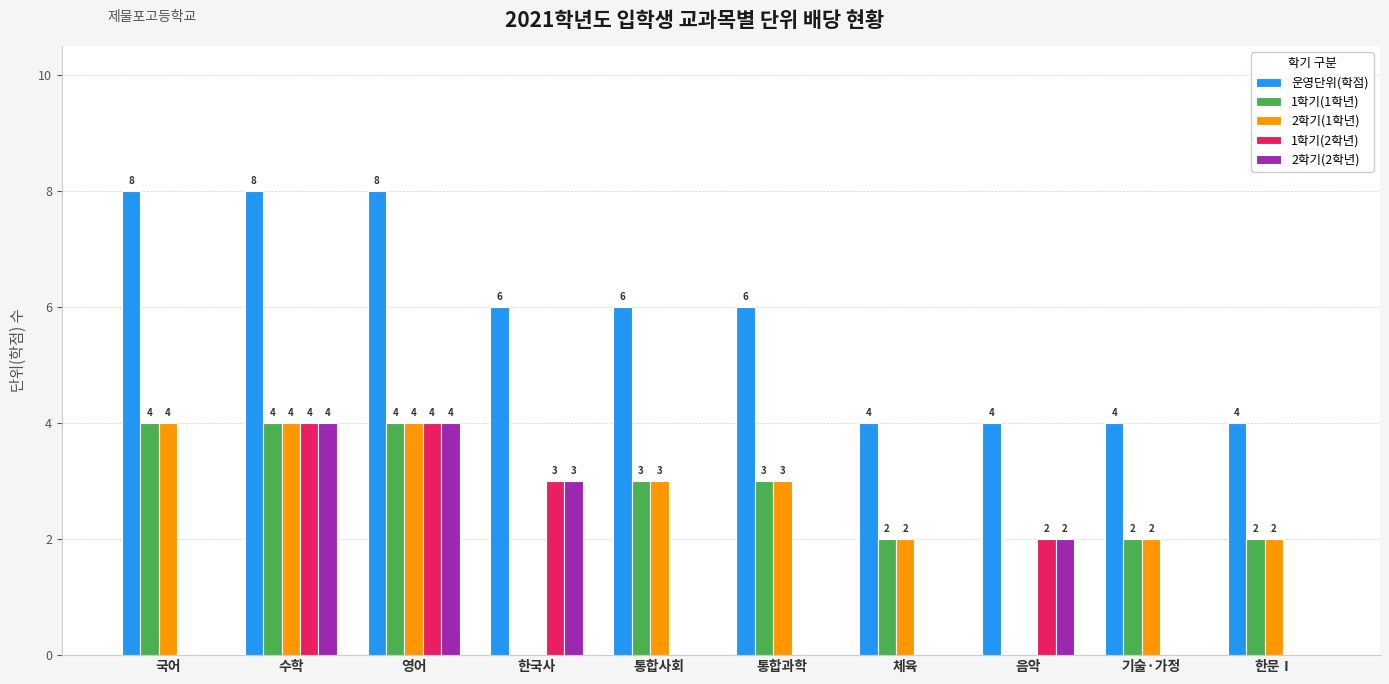

How many series are shown in this chart?

5